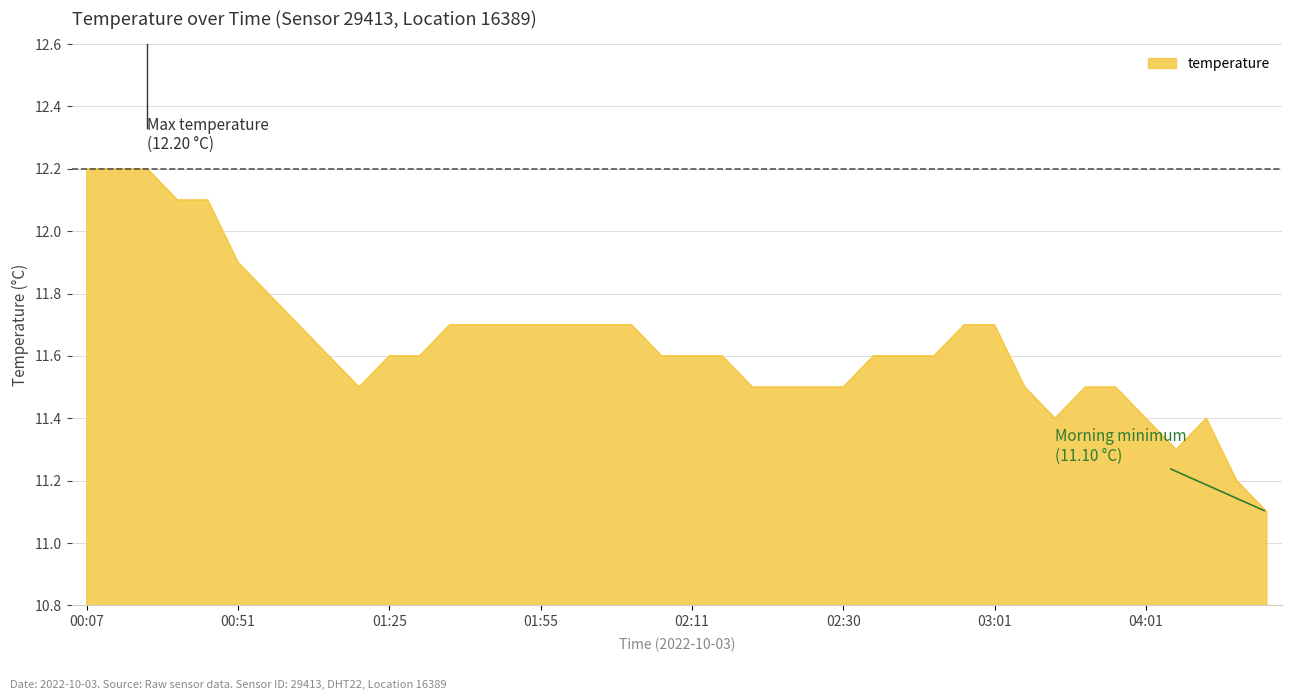

What is the difference between the maximum and minimum values?

1.1